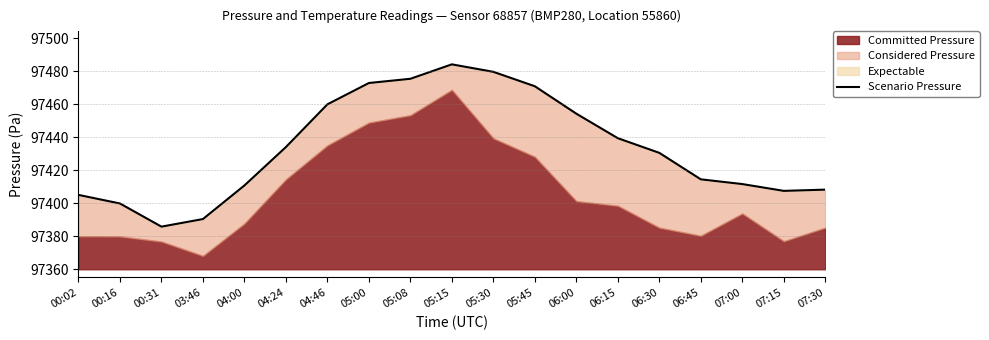

At which category does the chart reach its peak across all series?

05:15